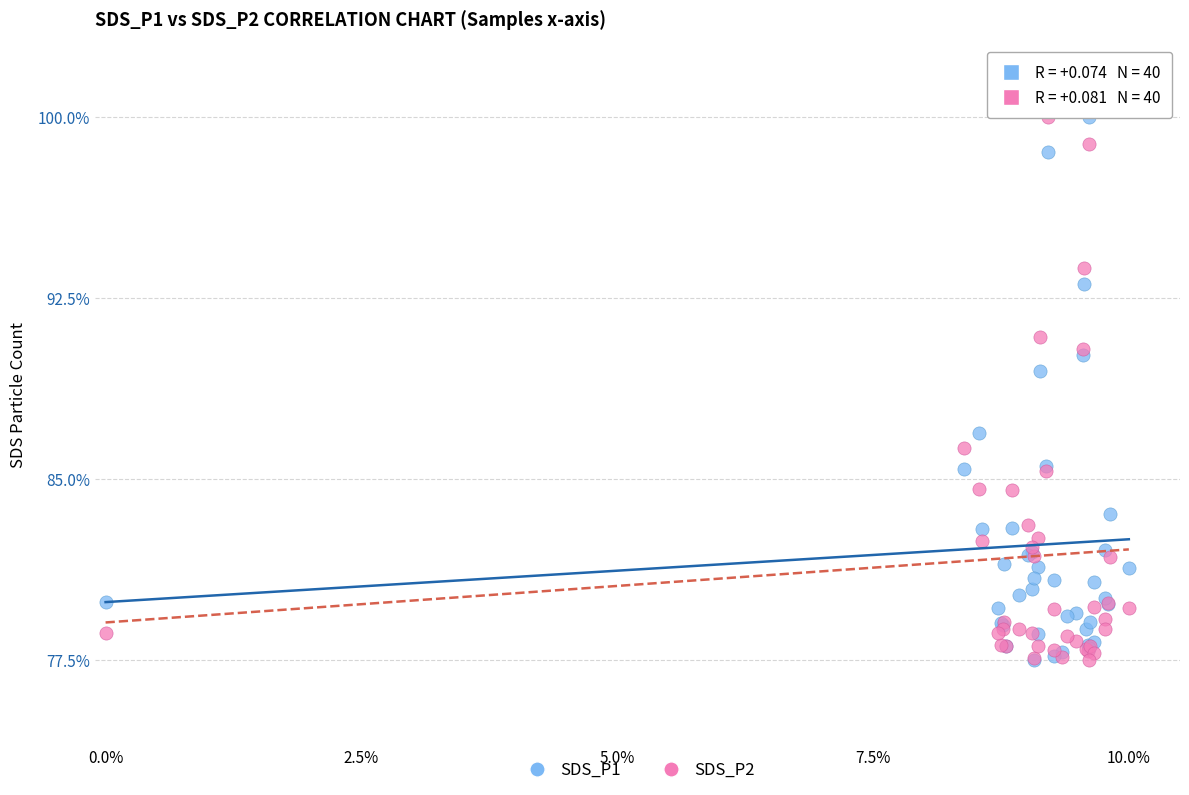

Across all series, what Y value is closest to 88?

86.9